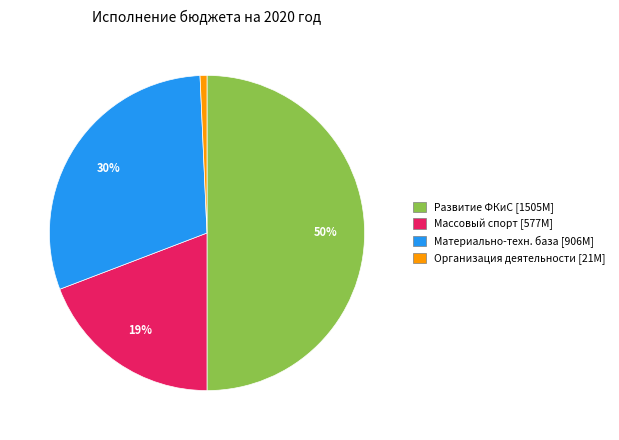

To the nearest percent, what is the average slice percentage?

25%